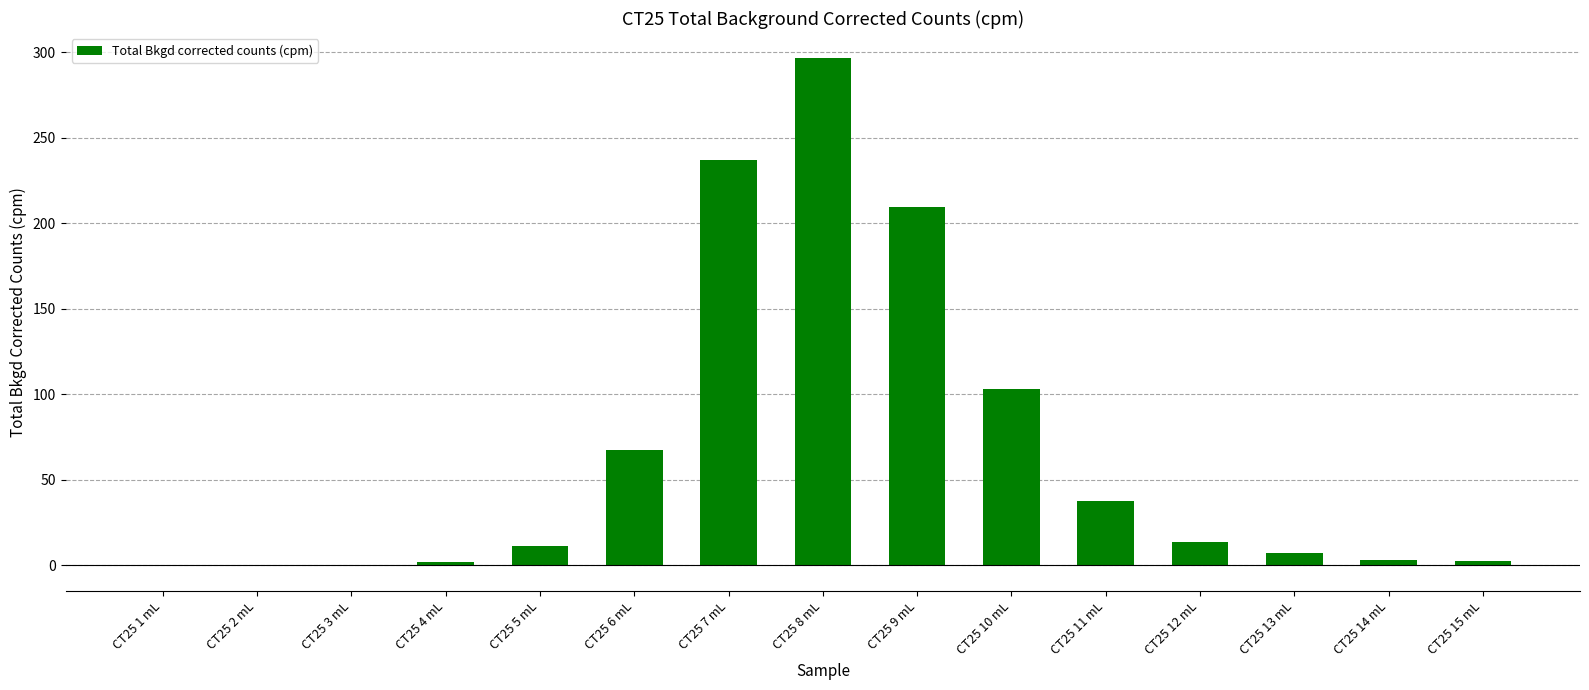

Between CT25 13 mL and CT25 9 mL, which is larger?

CT25 9 mL